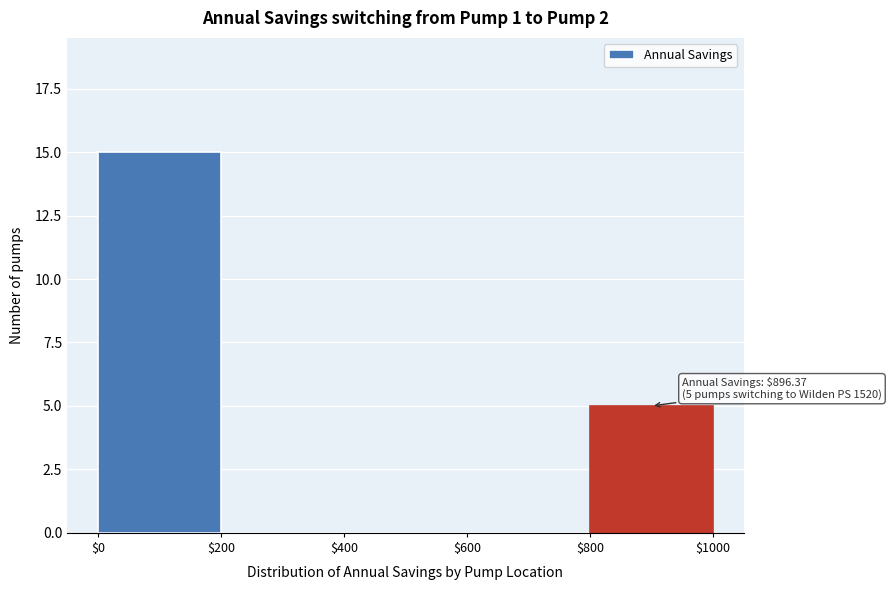

Which range on the x-axis has the tallest bar?

$0 to $200